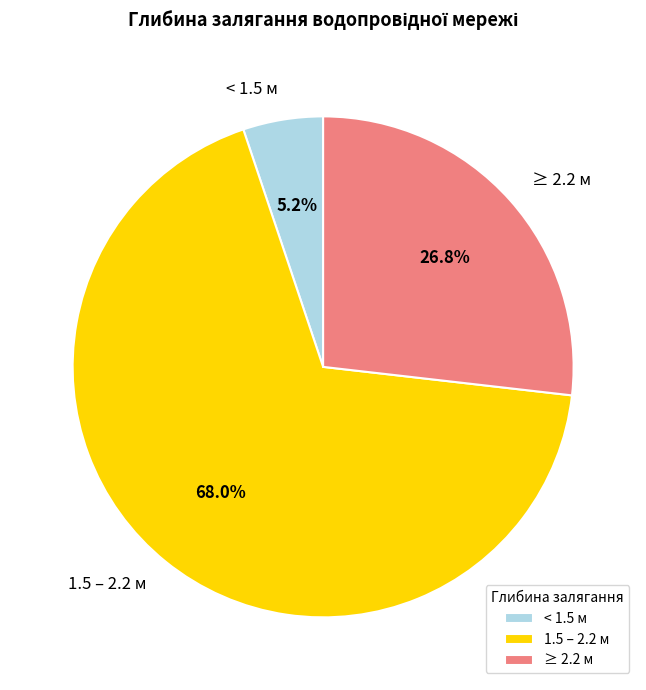

Does < 1.5 м represent more than half of the total?

No